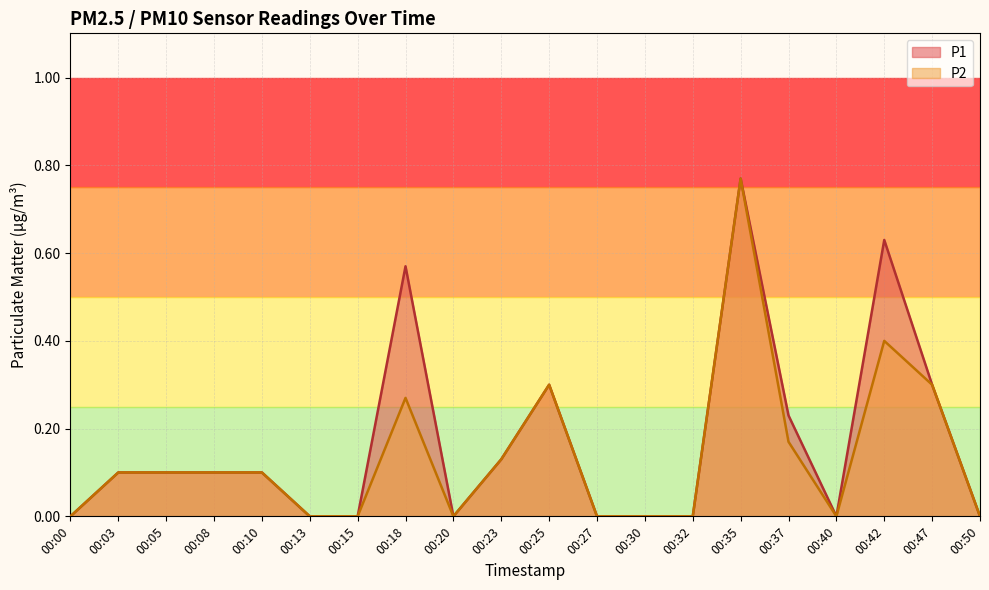

How many P1 values are between 0 and 1?

20